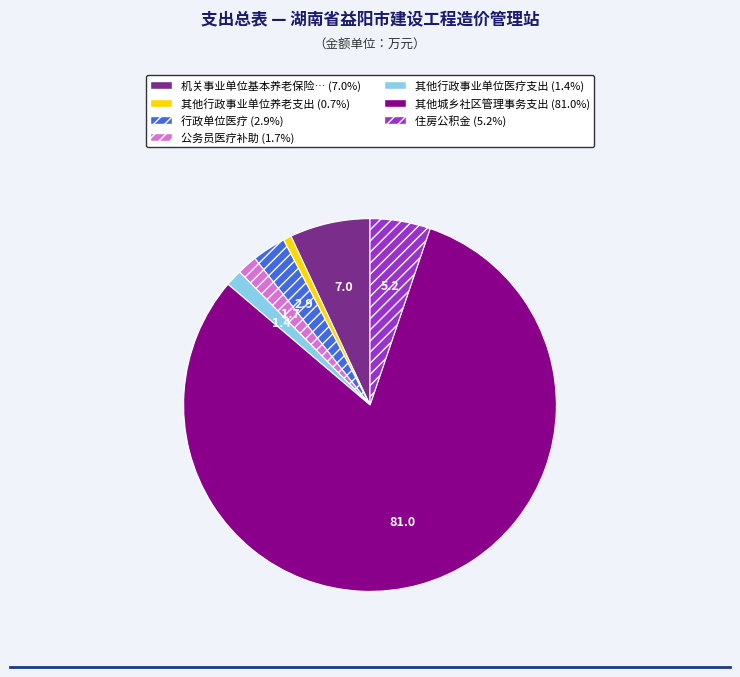

Is there any slice that represents more than half of the pie?

Yes